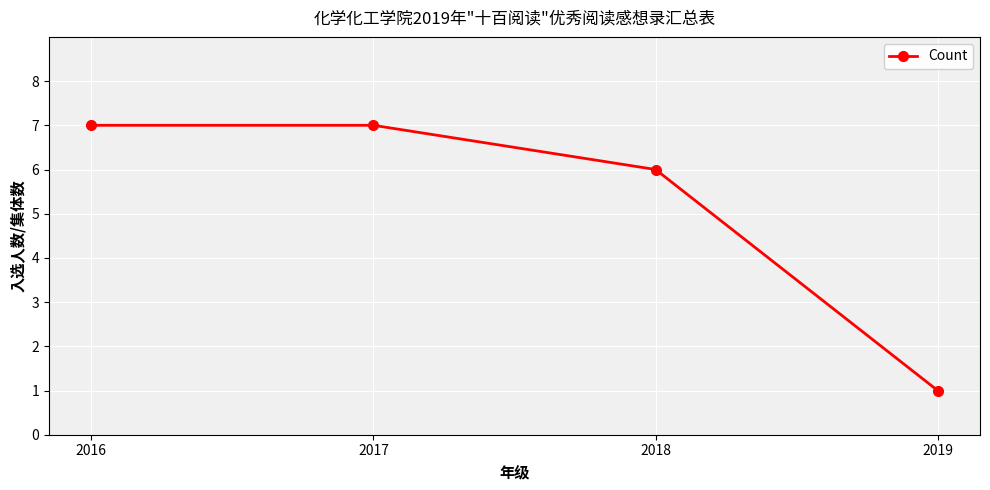

Reading left to right, list all the values displayed in this chart.

7	7	6	1